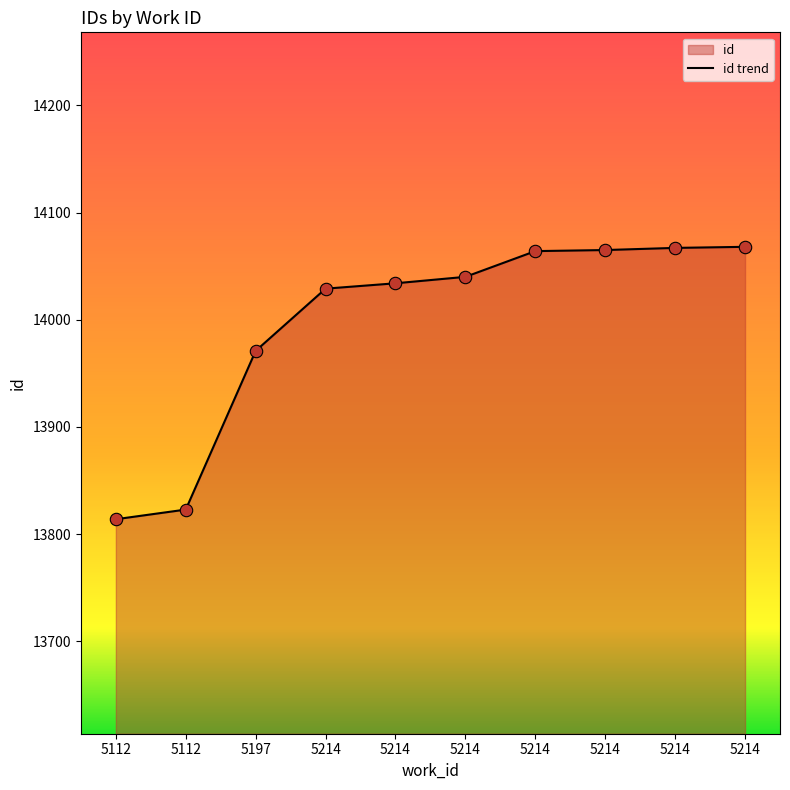

What is the change in value from 5197 to 5214?

+58